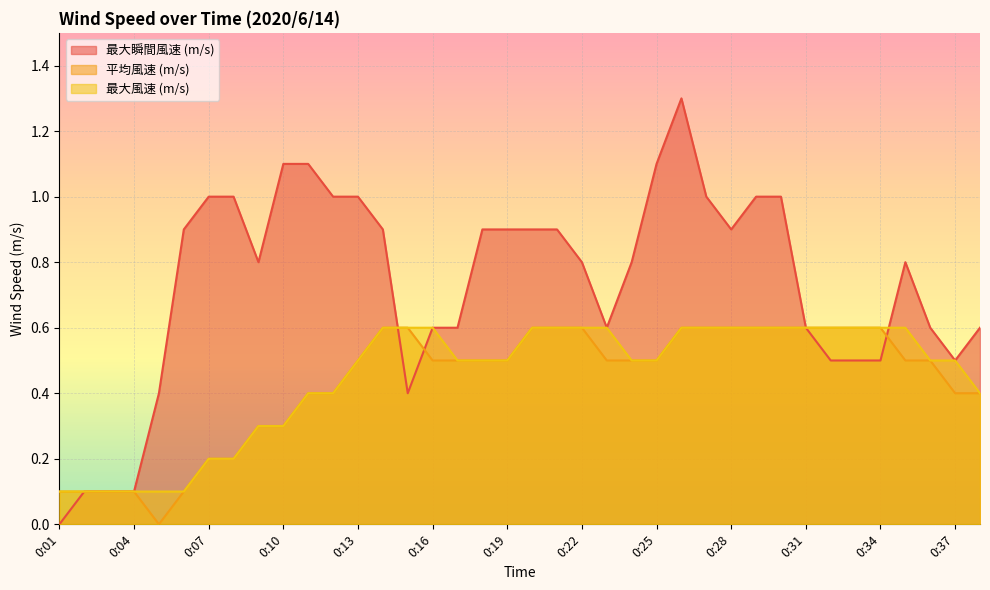

At 0:04, list the series in order from largest to smallest.

最大瞬間風速 (m/s), 平均風速 (m/s), 最大風速 (m/s)